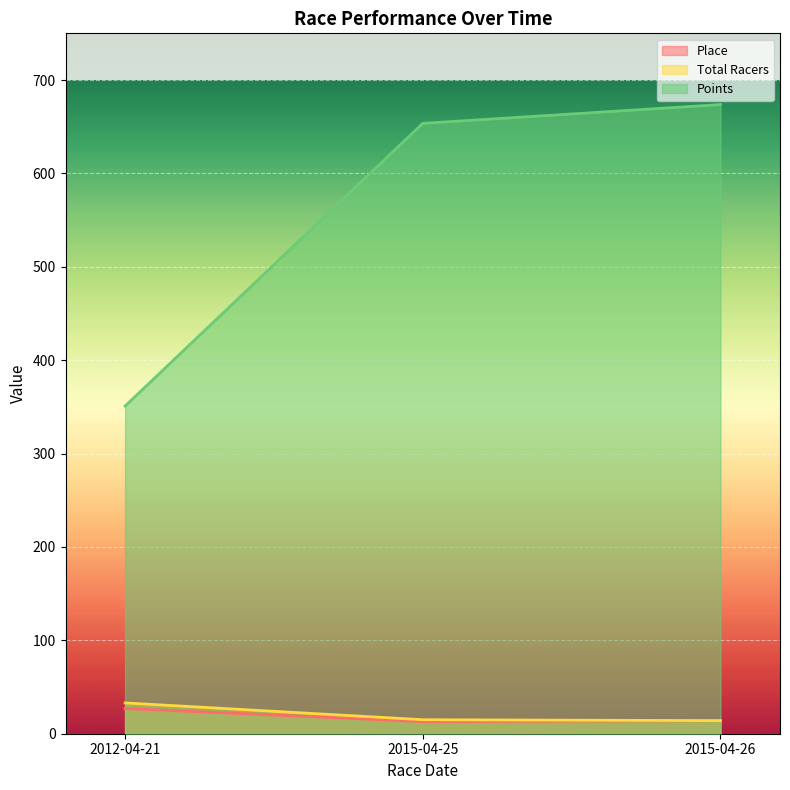

At how many categories does at least one series exceed 174?

3